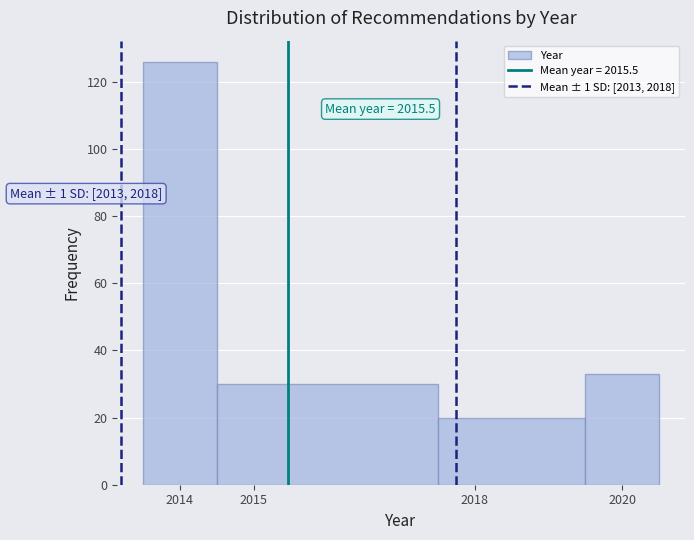

Over which range of the x-axis is the bar tallest?

2013.5 to 2014.5